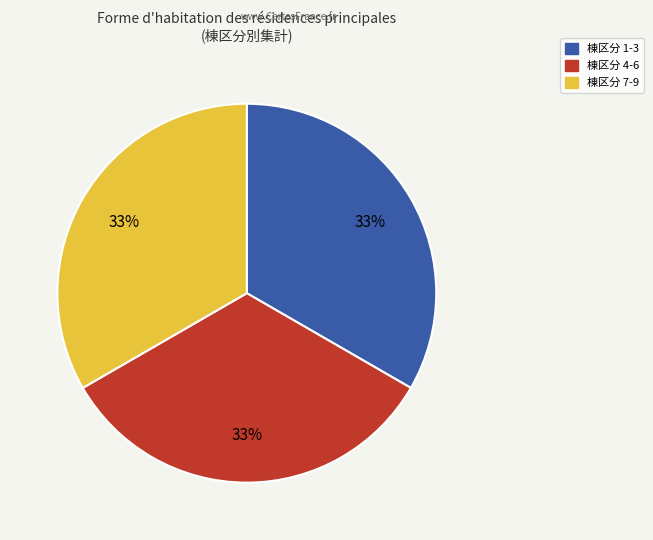

Does any single category account for the majority?

No